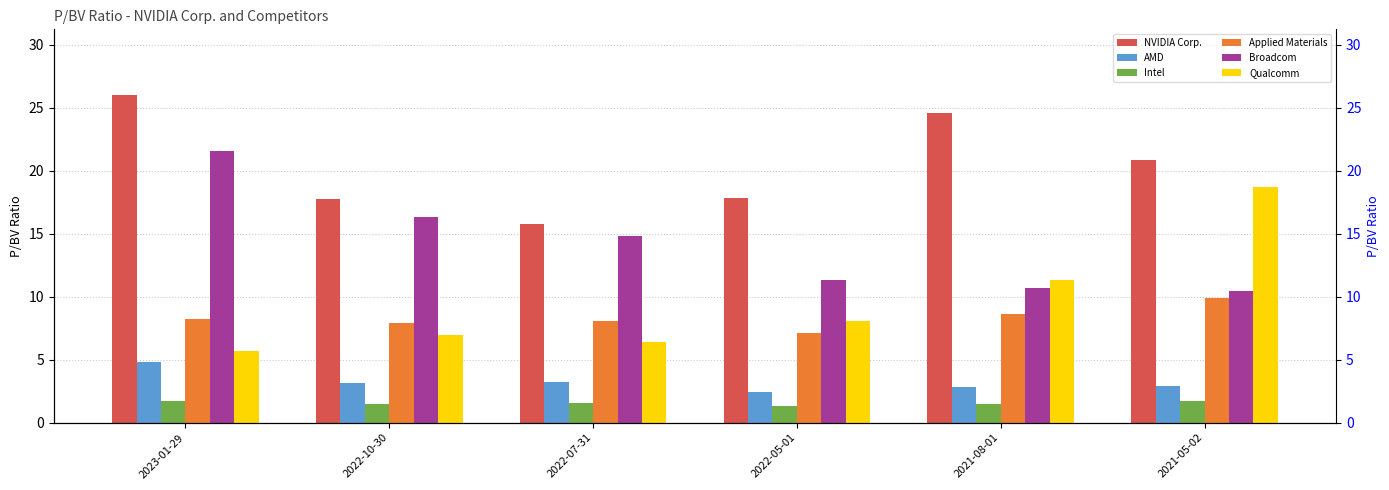

Which series has the largest total across all categories?

NVIDIA Corp.